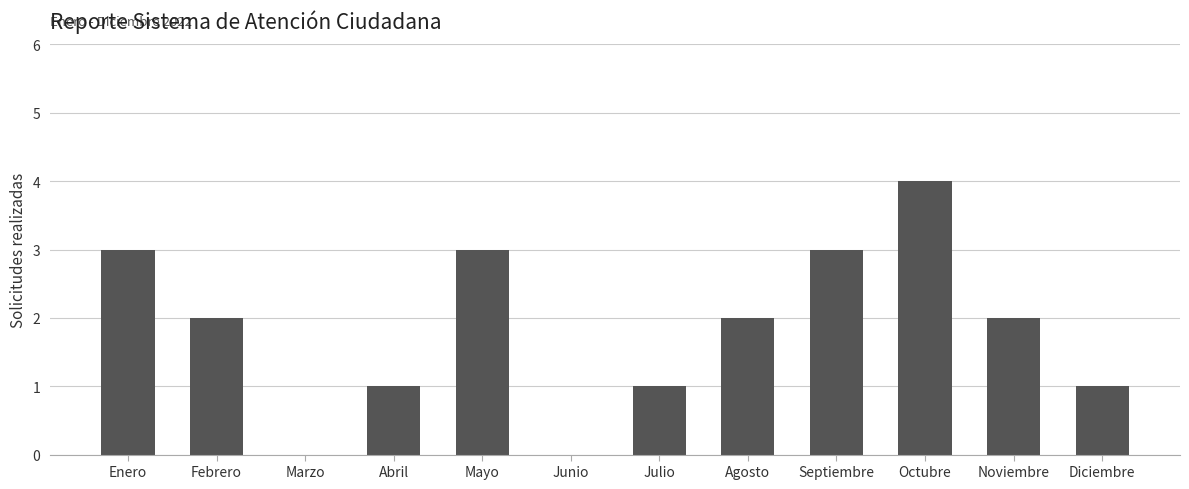

Reading right to left, what are all the values shown in this chart?

Diciembre=1	Noviembre=2	Octubre=4	Septiembre=3	Agosto=2	Julio=1	Junio=0	Mayo=3	Abril=1	Marzo=0	Febrero=2	Enero=3